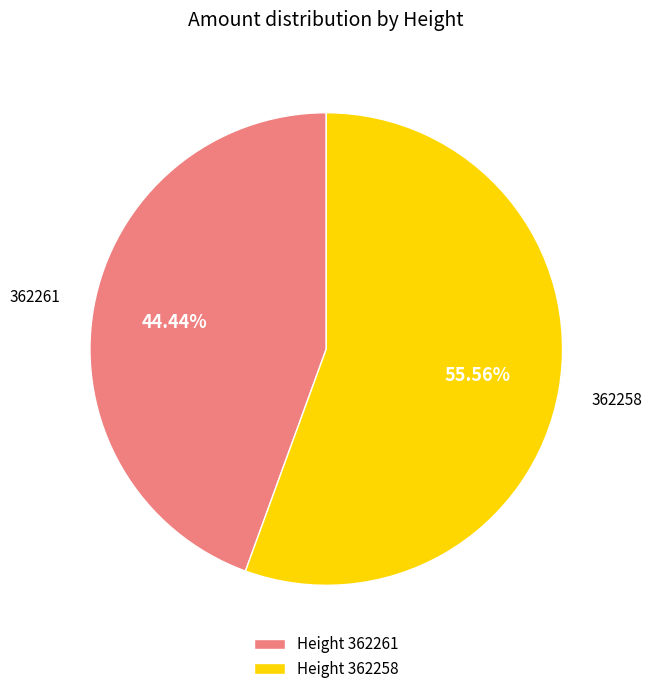

What is the largest slice in the pie chart?

Height 362258